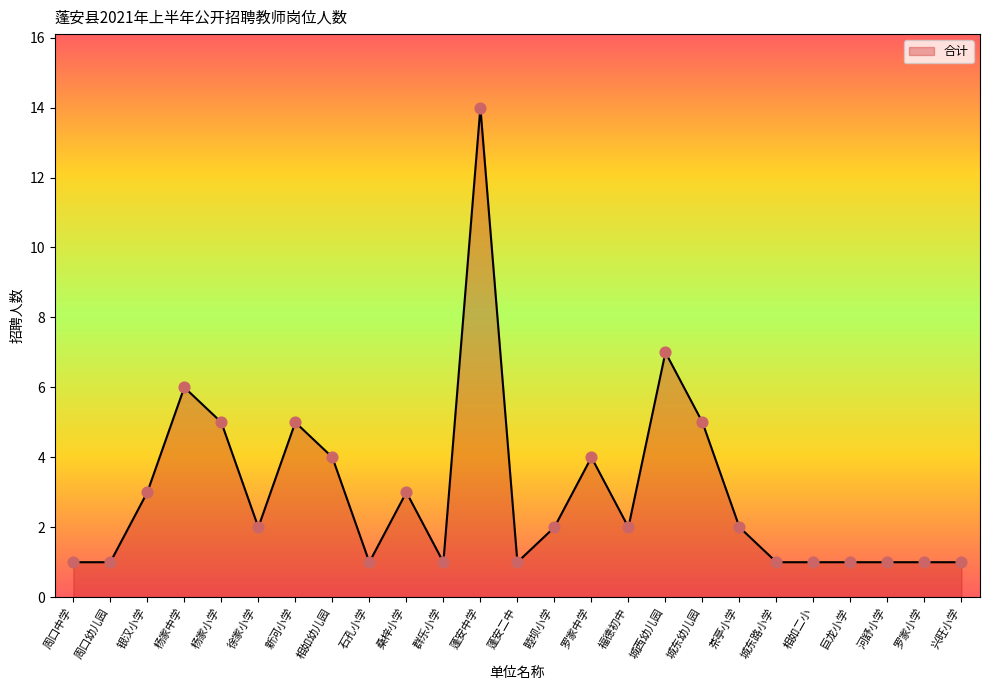

What is the change in value from 城西幼儿园 to 城东幼儿园?

-2